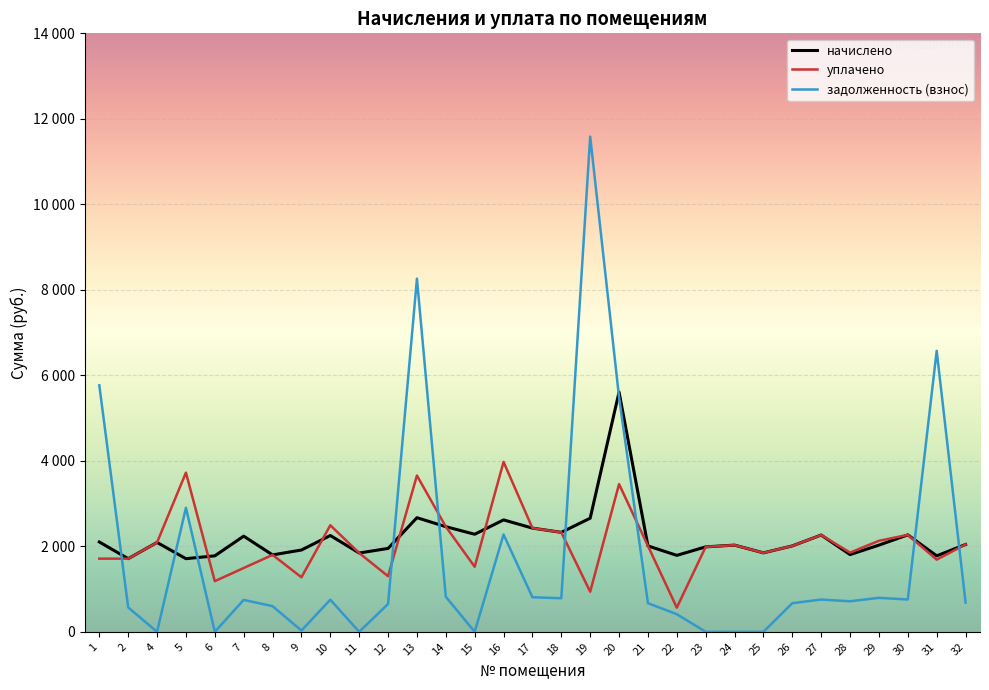

Reading left to right, list all the values displayed in this chart.

начислено: 1=2101.6	2=1710.8	4=2090.5	5=1710.8	6=1777.1	7=2238.0	8=1799.2	9=1913.5	10=2252.8	11=1843.5	12=1950.4	13=2669.4	14=2459.2	15=2282.2	16=2617.8	17=2426.0	18=2326.5	19=2658.0	20=5607.9	21=2009.4	22=1788.2	23=1987.3	24=2027.8	25=1847.2	26=2009.4	27=2263.8	28=1806.6	29=2027.8	30=2267.5	31=1777.1	32=2042.6
уплачено: 1=1711.5	2=1710.8	4=2090.5	5=3723.7	6=1184.8	7=1492.0	8=1799.2	9=1275.7	10=2492.1	11=1843.5	12=1300.3	13=3655.9	14=2459.2	15=1521.5	16=3975.2	17=2426.0	18=2326.5	19=937.5	20=3455.1	21=2009.4	22=565.3	23=1987.3	24=2027.8	25=1847.2	26=2009.4	27=2263.8	28=1853.1	29=2129.0	30=2267.5	31=1688.4	32=2044.8
задолженность (взнос): 1=5765.8	2=570.3	4=0.0	5=2901.2	6=0.0	7=746.0	8=599.8	9=29.6	10=750.9	11=0.0	12=650.1	13=8261.8	14=819.7	15=0.0	16=2276.1	17=808.7	18=784.8	19=11584.2	20=5487.1	21=669.8	22=411.3	23=0.0	24=0.0	25=0.0	26=669.8	27=754.6	28=714.3	29=794.9	30=755.8	31=6572.7	32=683.1